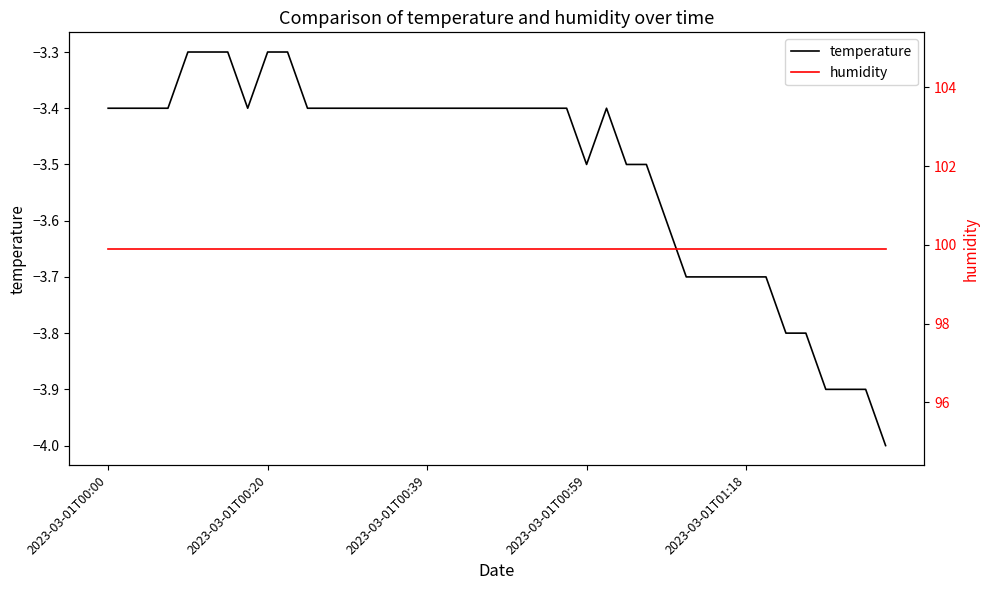

True or false: temperature and humidity cross at least once.

False